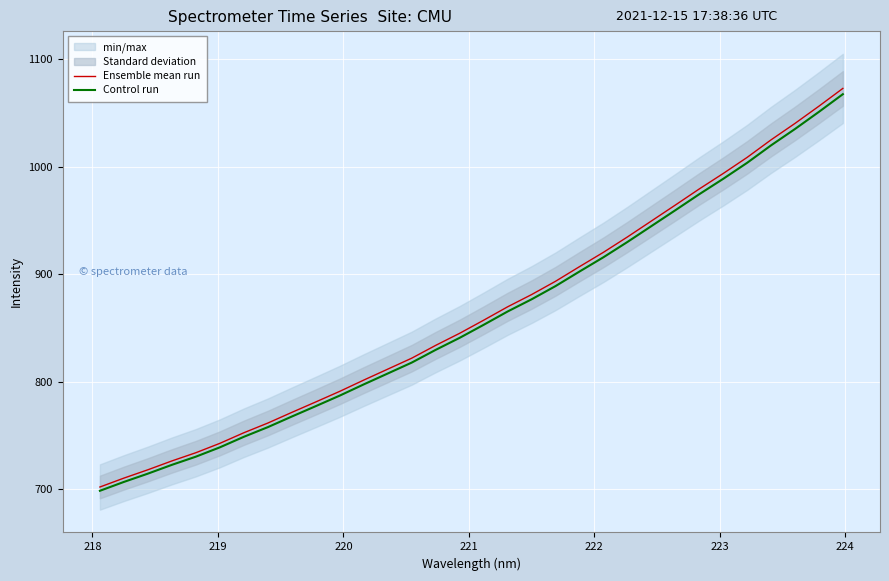

What is the highest value of the Ensemble mean run series?

1072.6